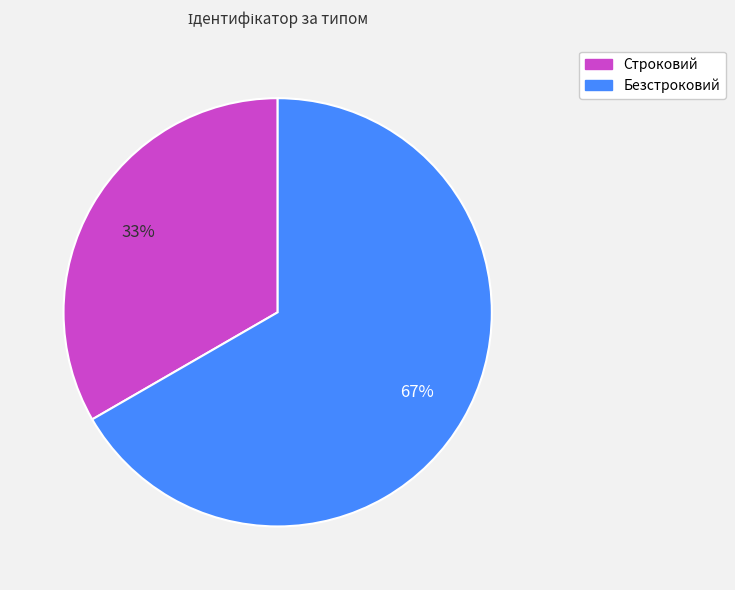

Is the sum of Строковий and Безстроковий greater than half?

Yes